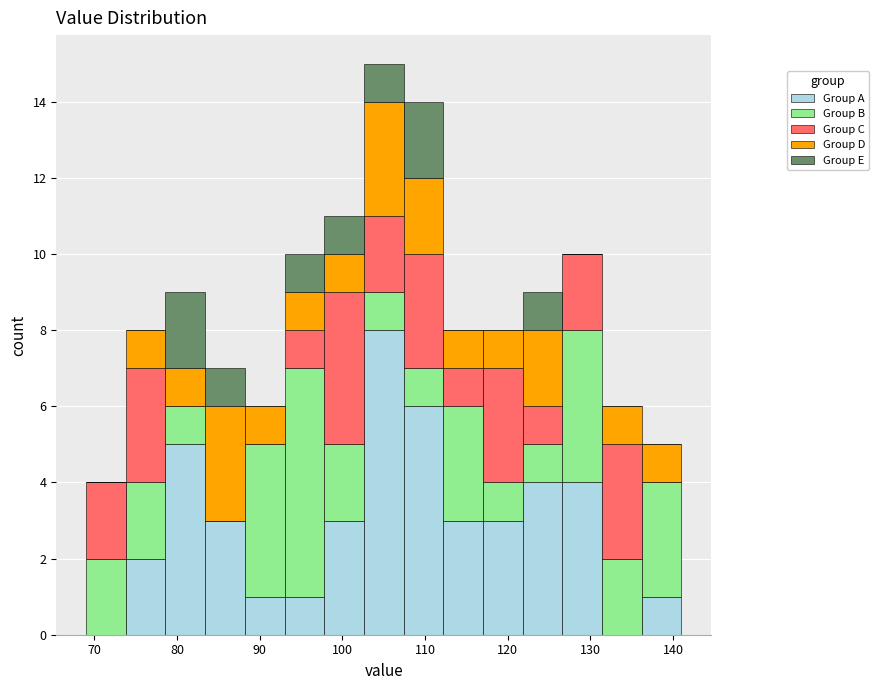

Which range on the x-axis has the tallest stacked bar (by total height)?

102.6 to 107.4